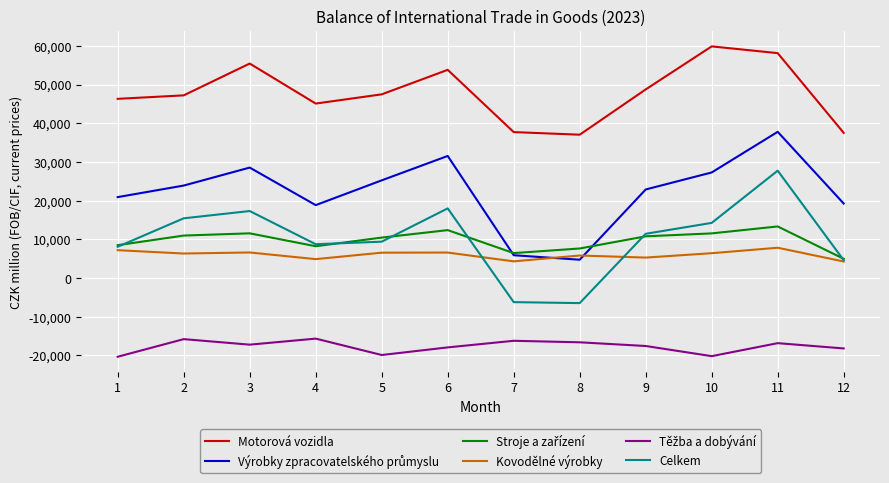

What is the approximate value of Celkem at 3, to the nearest 10?

17330